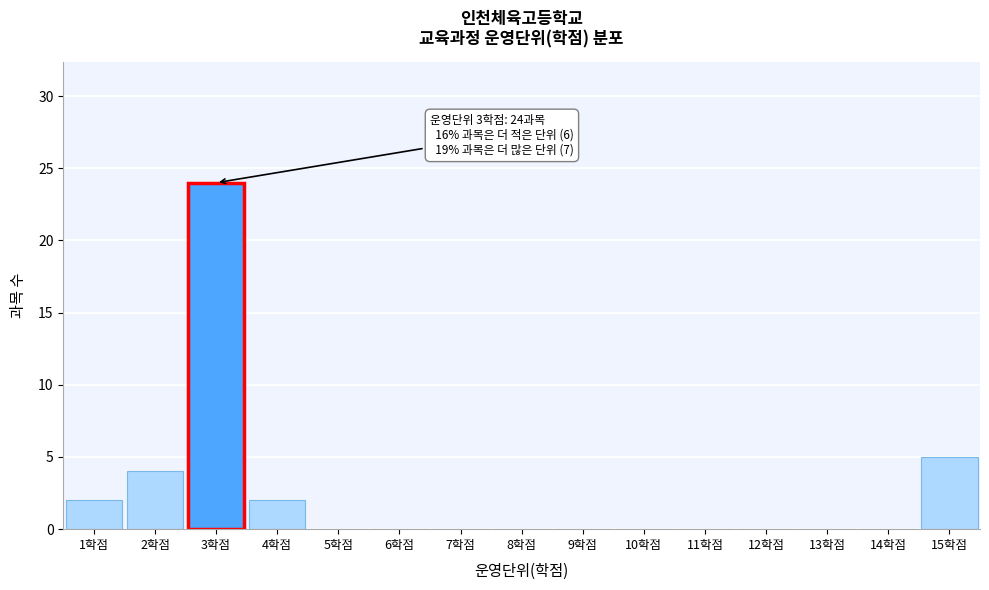

Which range on the x-axis has the tallest bar?

2.5 to 3.5